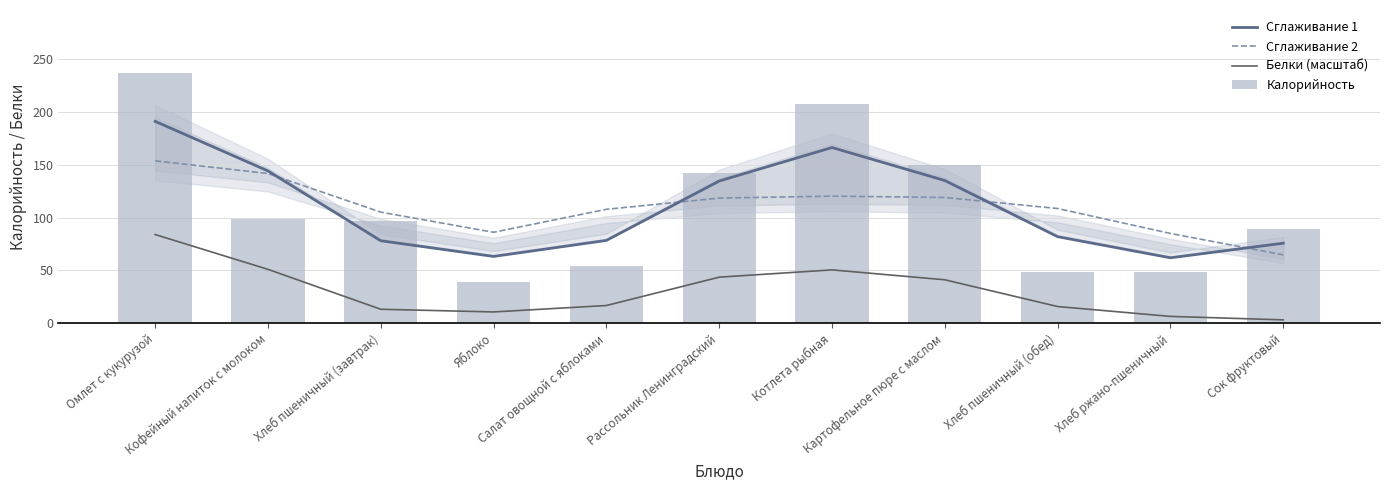

Read the Белки (масштаб) value at Картофельное пюре с маслом.

41.2